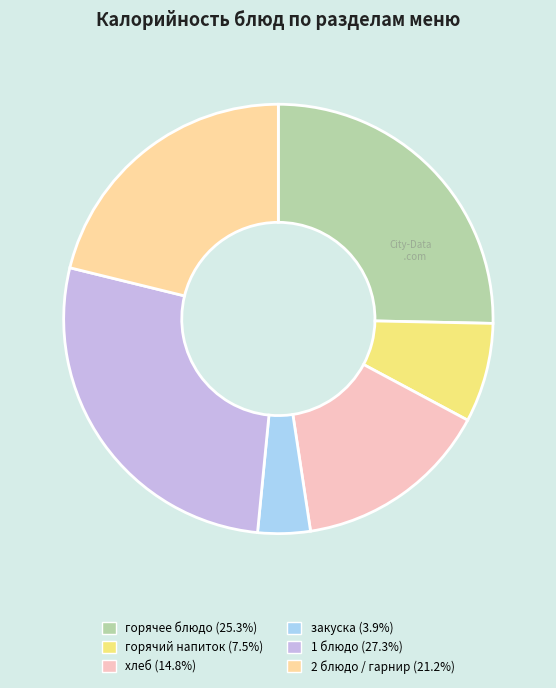

True or false: горячий напиток accounts for 2% of the total.

False